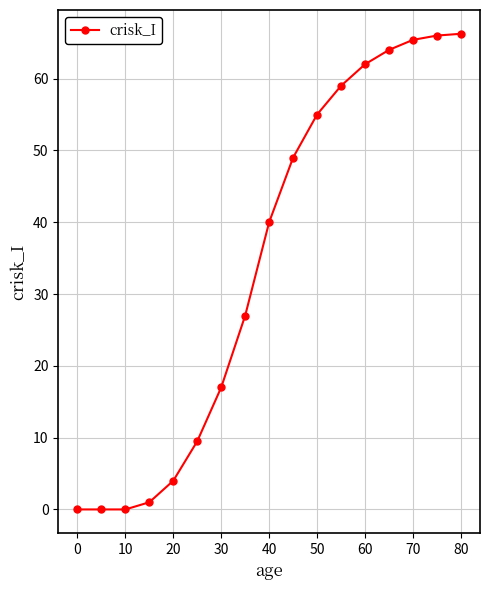

What is the average value?

34.4